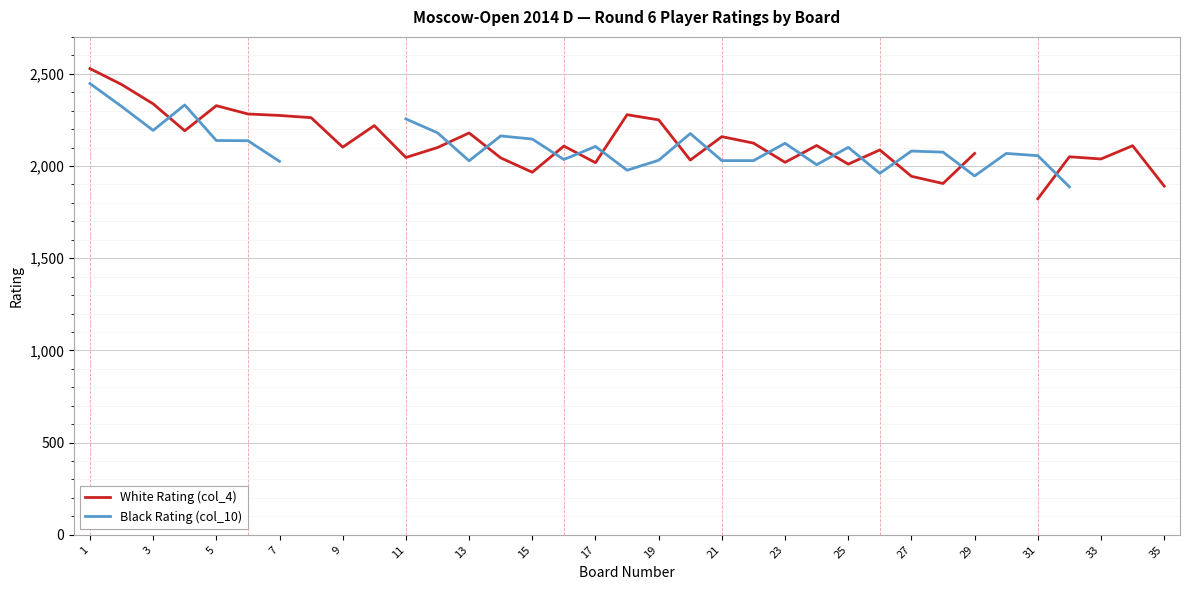

Is the value of White Rating (col_4) at 25 greater than the value of Black Rating (col_10) at 5?

No